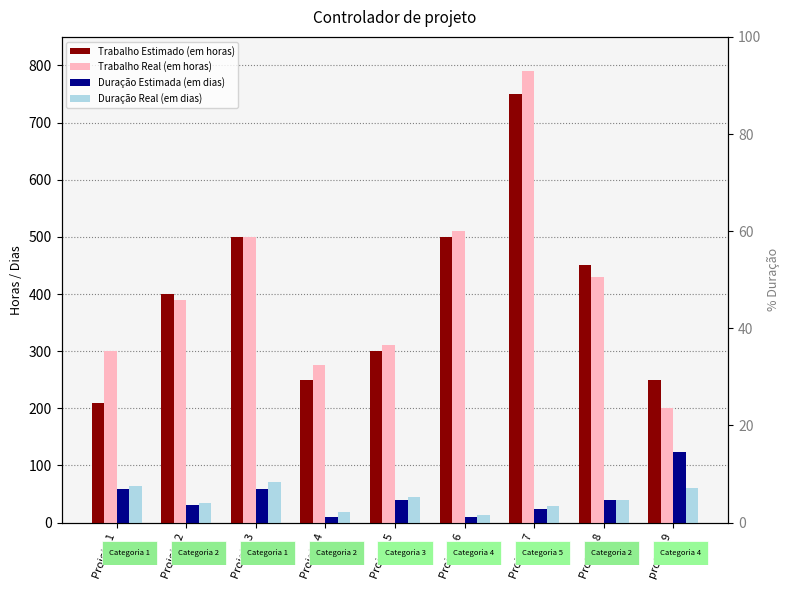

True or false: Trabalho Real (em horas) has a value of 342 at Projeto 3.

False